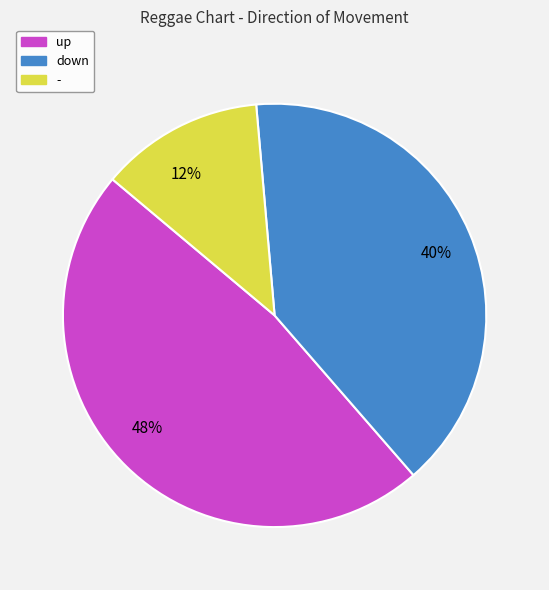

Is 48% the majority of the pie?

No